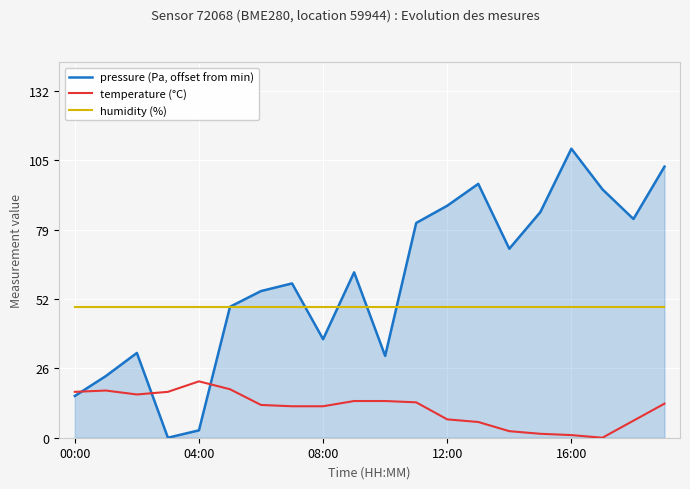

True or false: temperature (°C) and humidity (%) cross at least once.

False